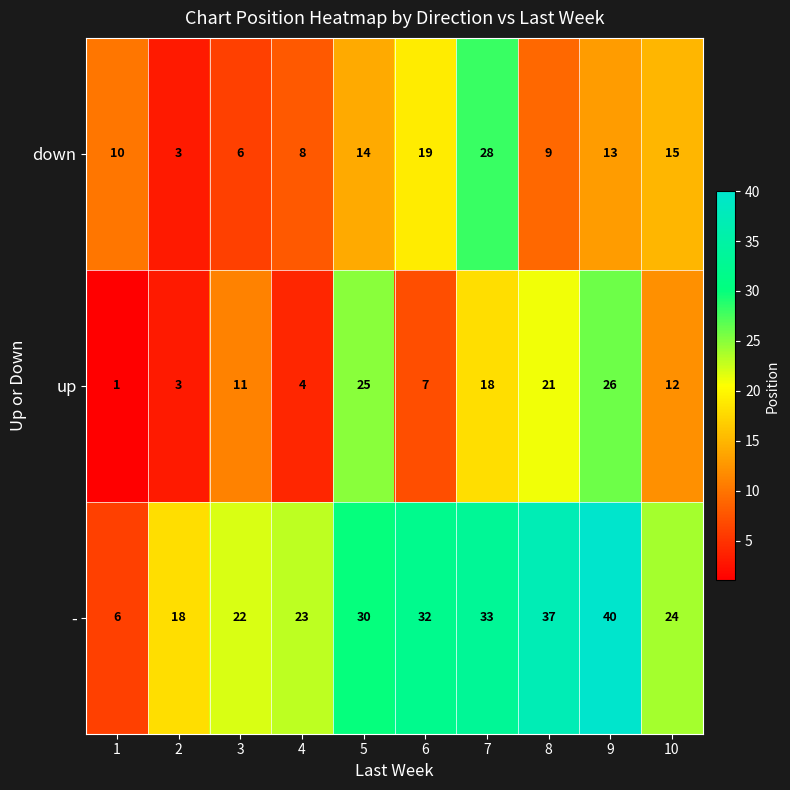

At how many categories does at least one series exceed 39?

1